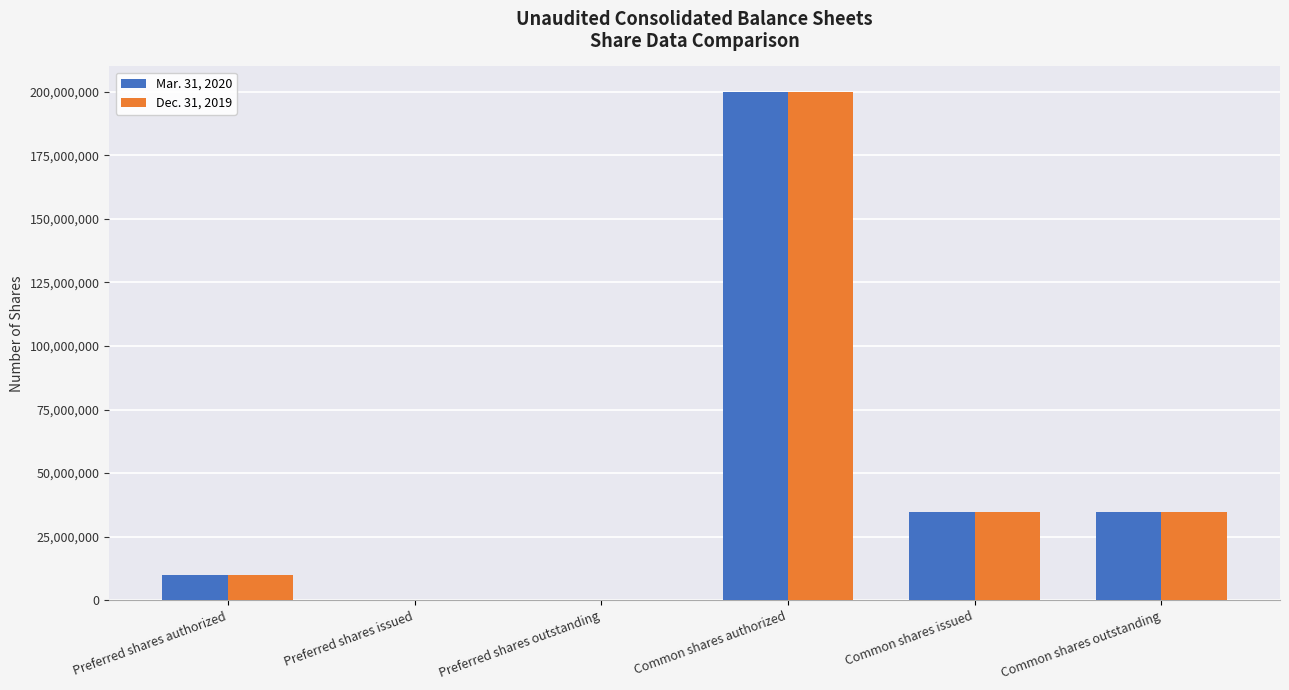

Which category has the highest value in the Dec. 31, 2019 series?

Common shares authorized